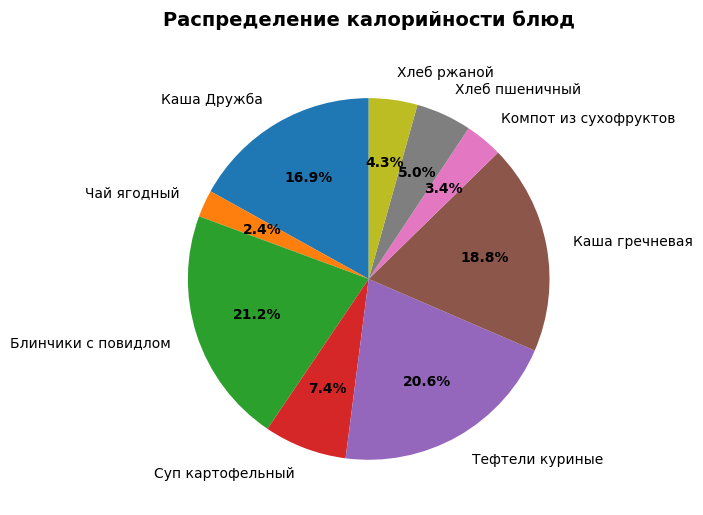

Is it true that Компот из сухофруктов is 9% of the pie?

False